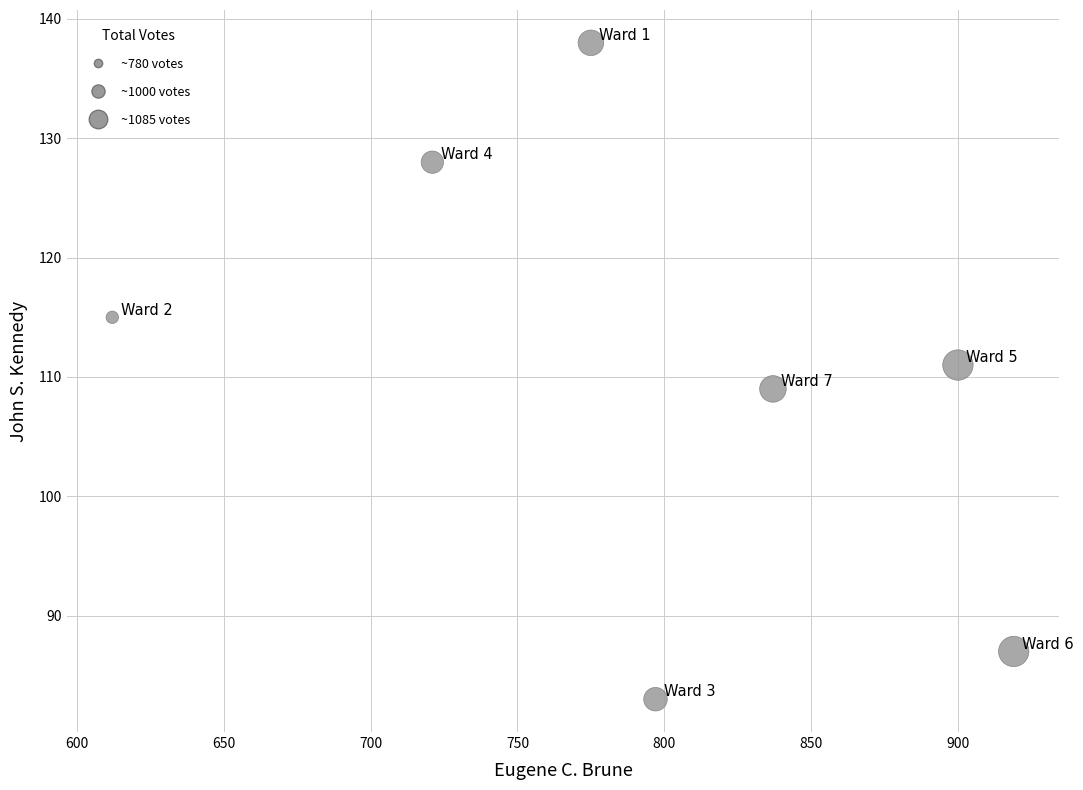

What is the average X value?

794